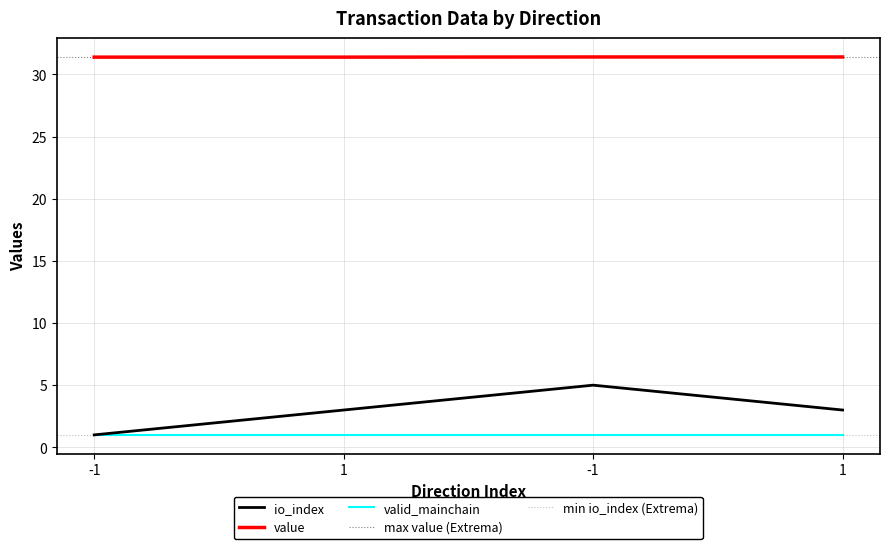

Where is value nearest to the value 31?

-1